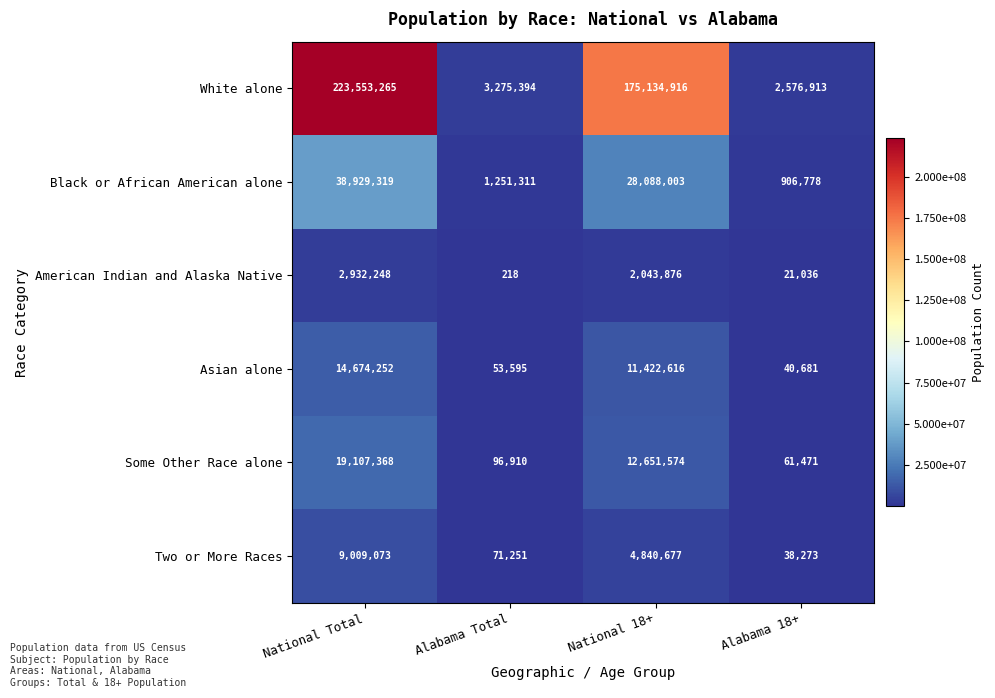

Which category has the lowest value in the Asian alone series?

Alabama 18+